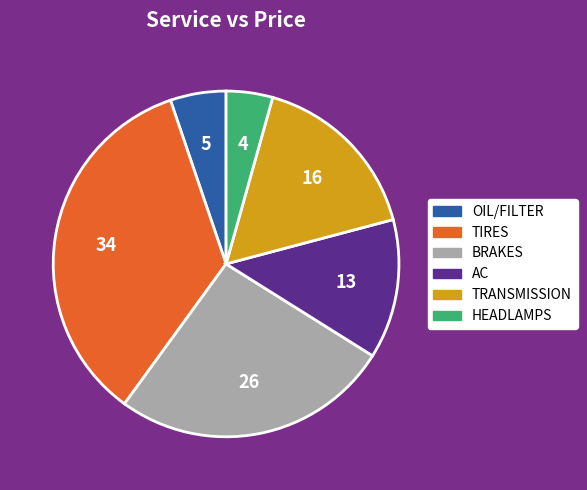

Is the sum of OIL/FILTER and AC greater than half?

No